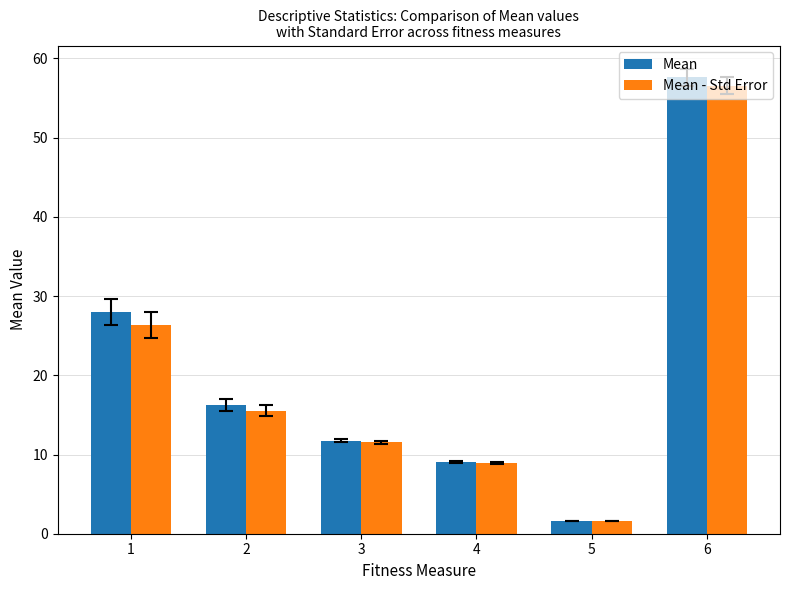

What is the value of the Mean bar at the 1st from the left?

28.0